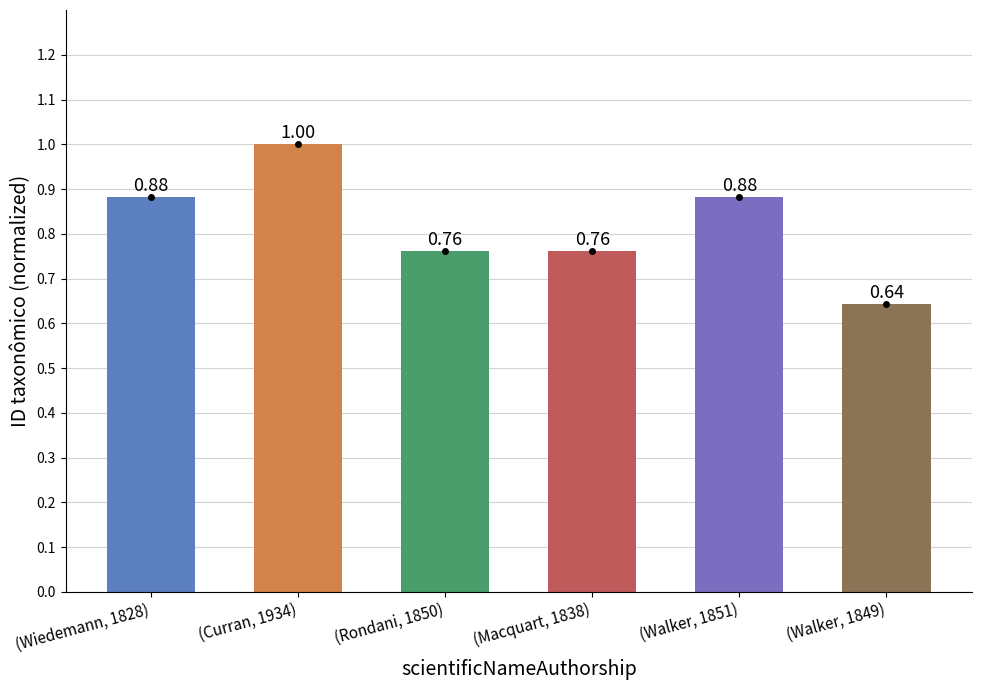

Where is the data nearest to the value 0?

(Walker, 1849)